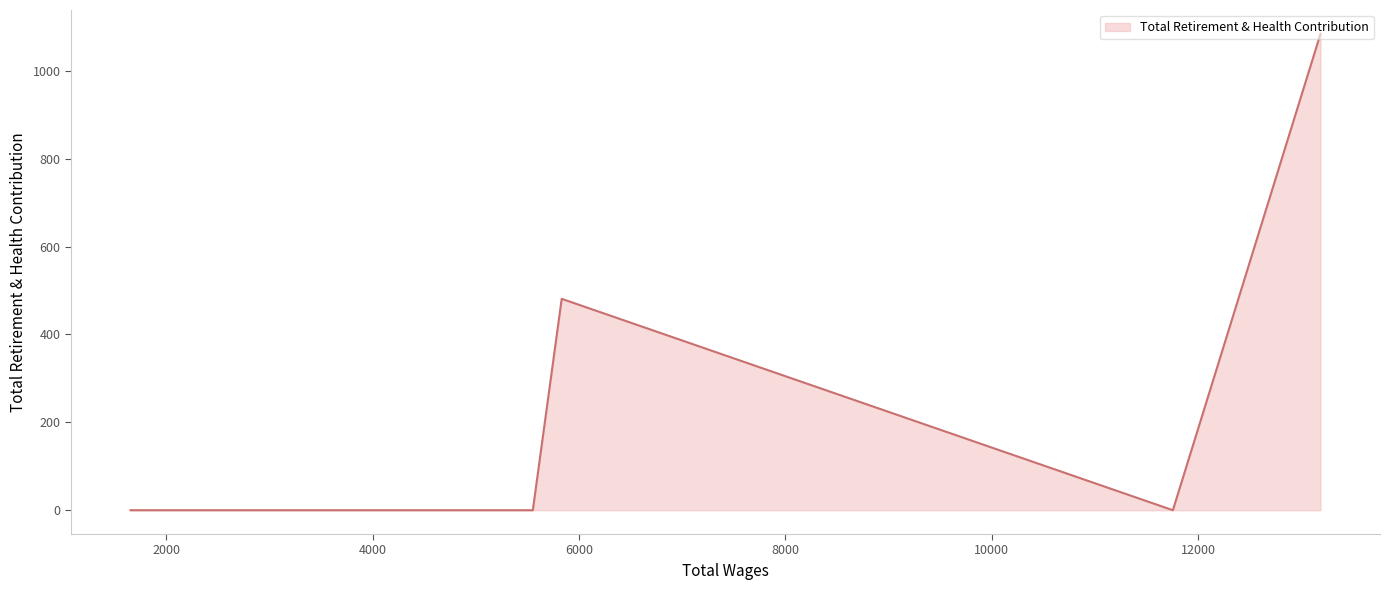

Where is the first local maximum?

5833.0